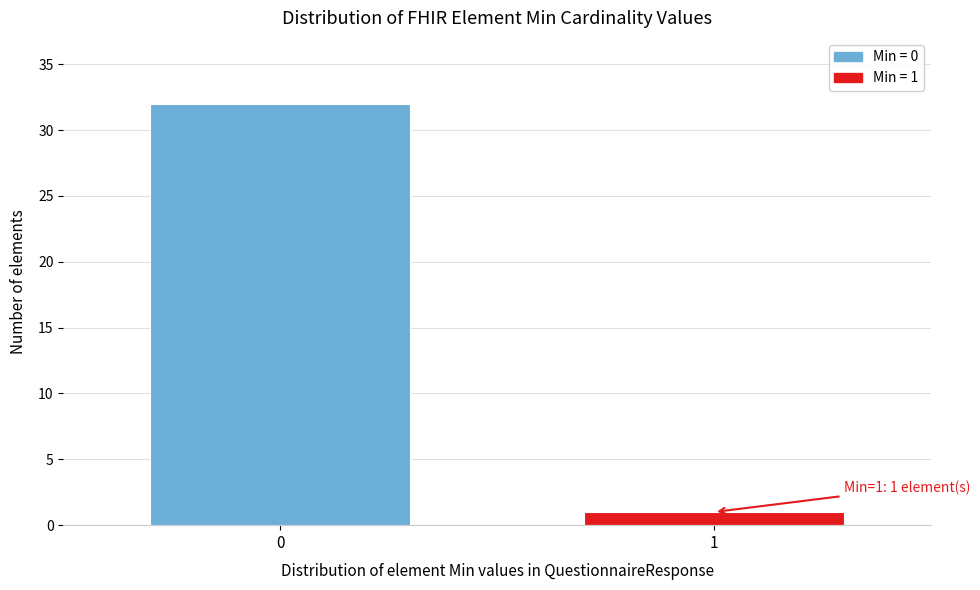

Reading left to right, extract all data points from this chart.

0=32	1=1